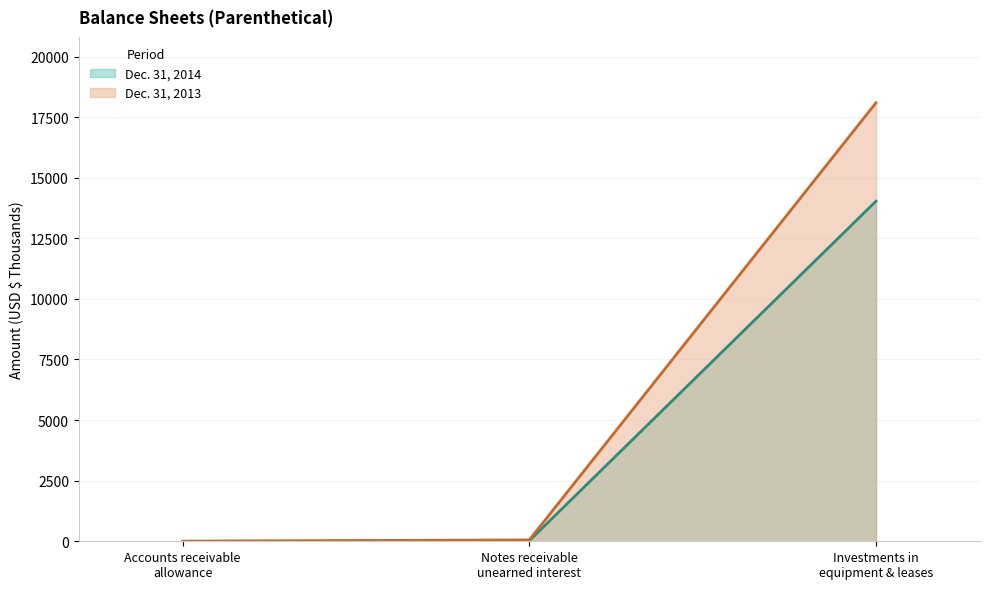

What is the label of the 3rd point from the right?

Accounts receivable allowance